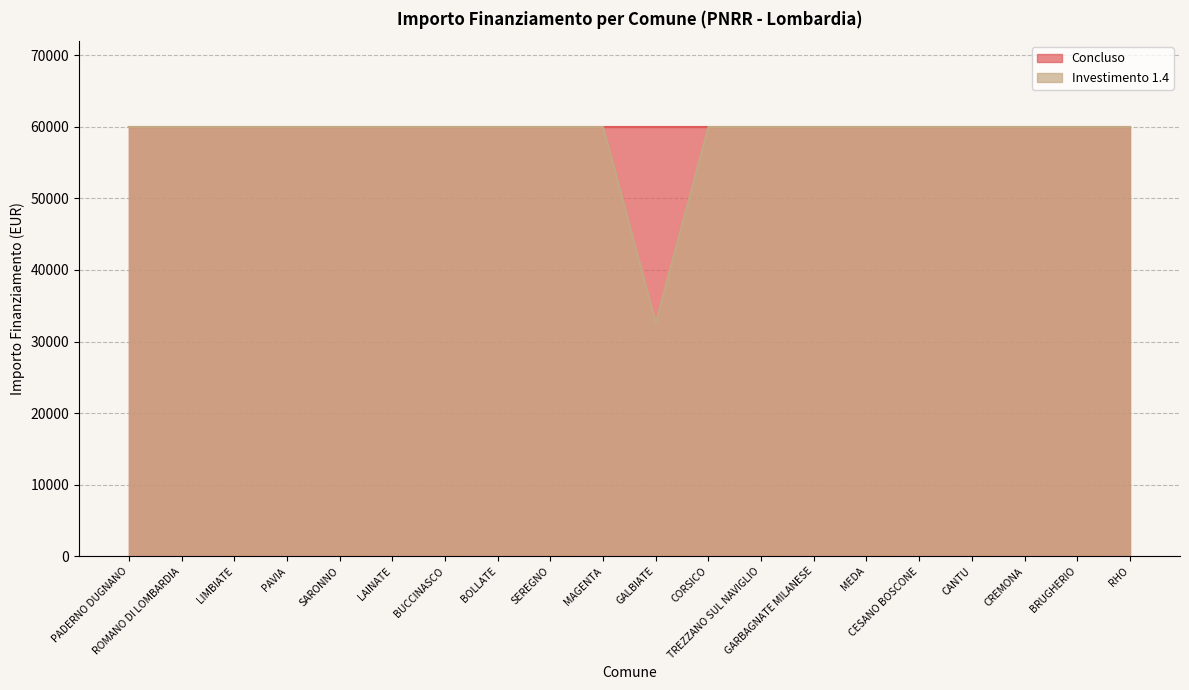

How many series are shown in this chart?

2